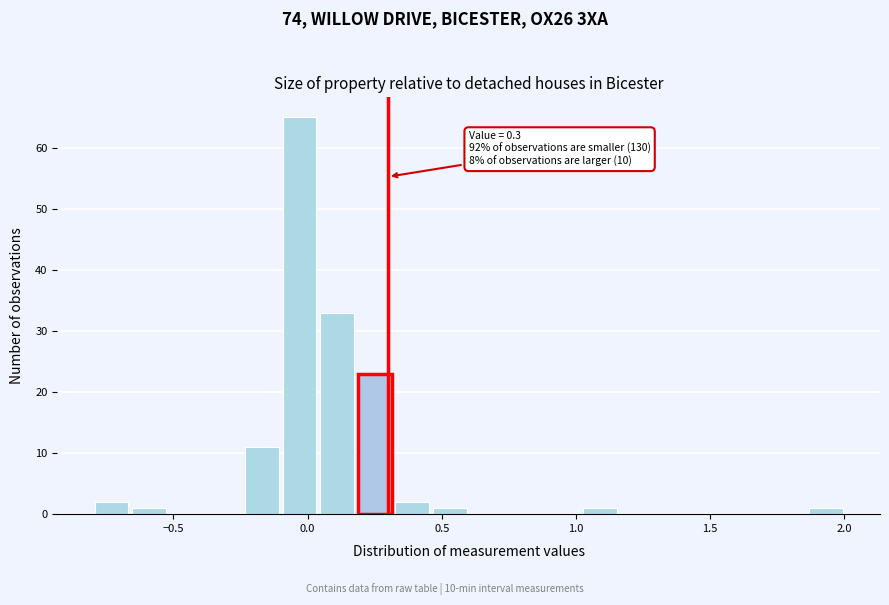

Around what value on the x-axis is the tallest bar? Give the approximate position of its centre, as read against the axis.

-0.05